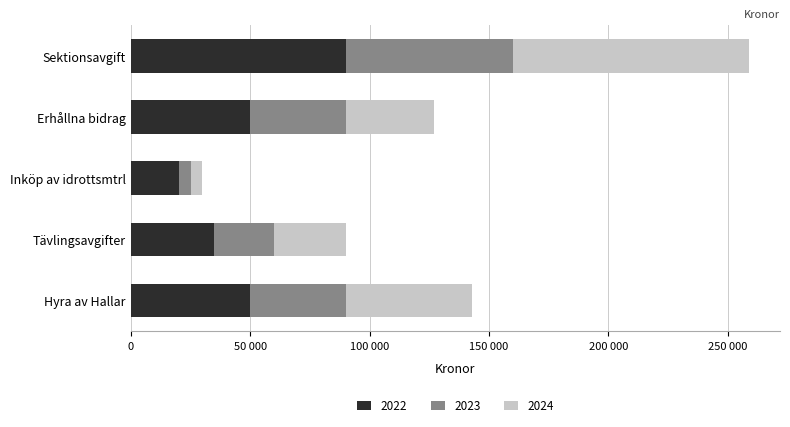

What is the sum of the 2023 values at Erhållna bidrag and Inköp av idrottsmtrl?

45000